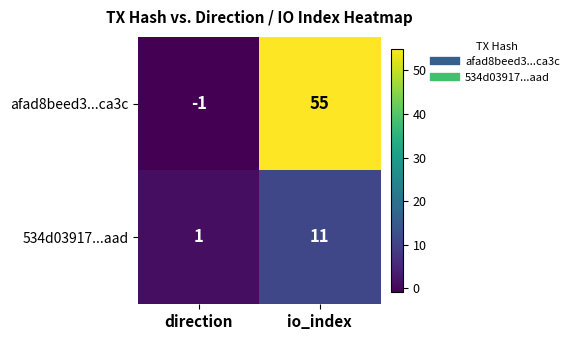

What is the average value of the 534d03917...aad series?

6